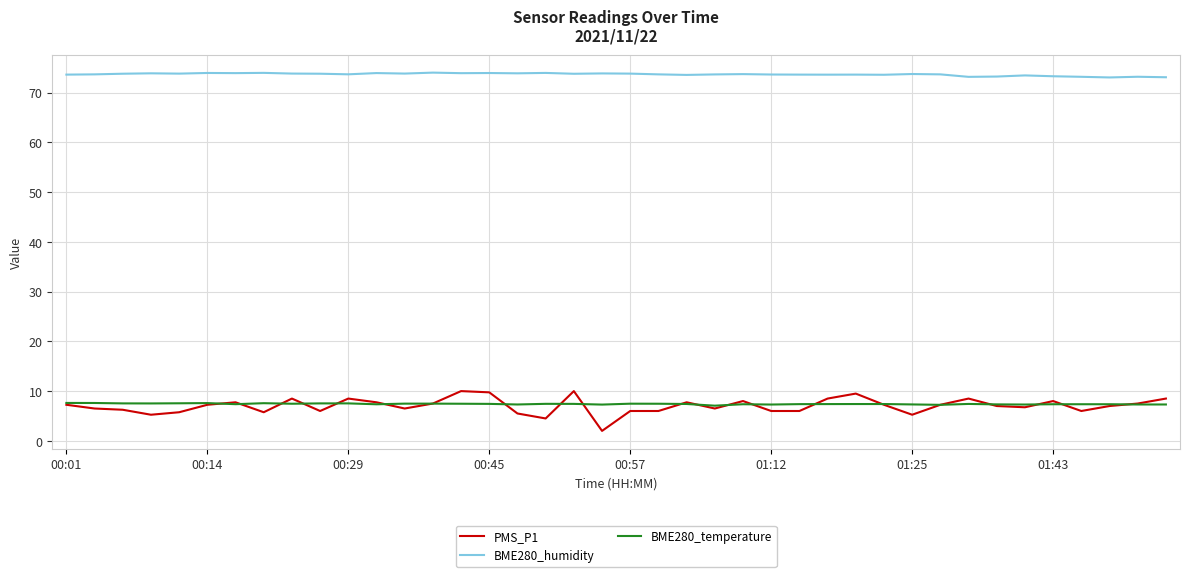

What is the maximum value shown in the chart?

74.0